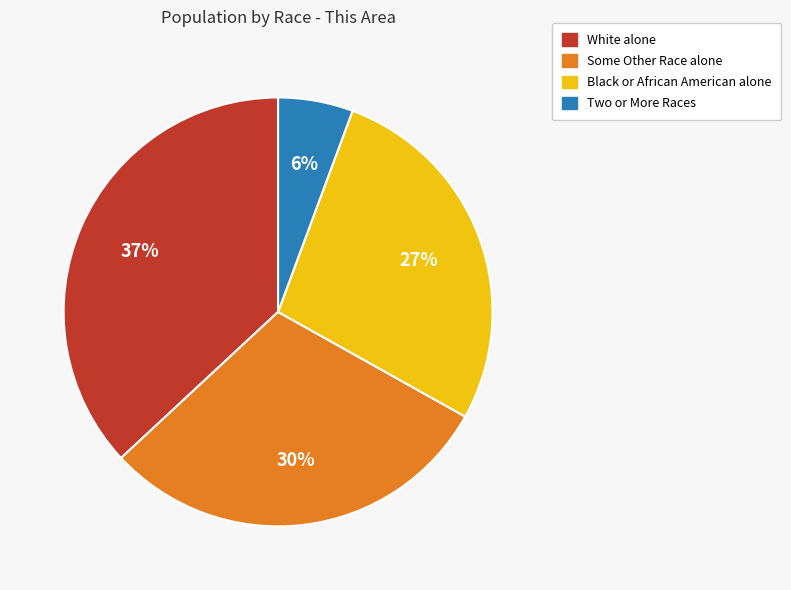

Does any single category account for the majority?

No